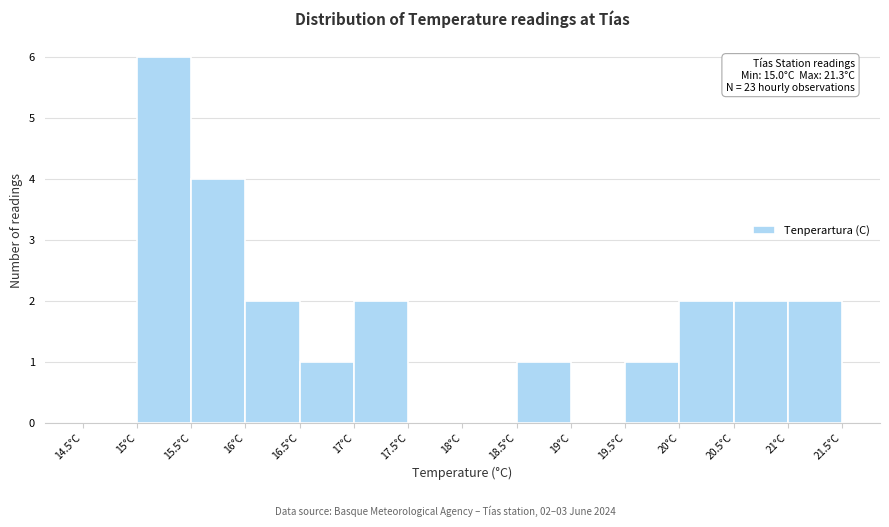

Over which range of the x-axis is the bar tallest?

15.0 to 15.5